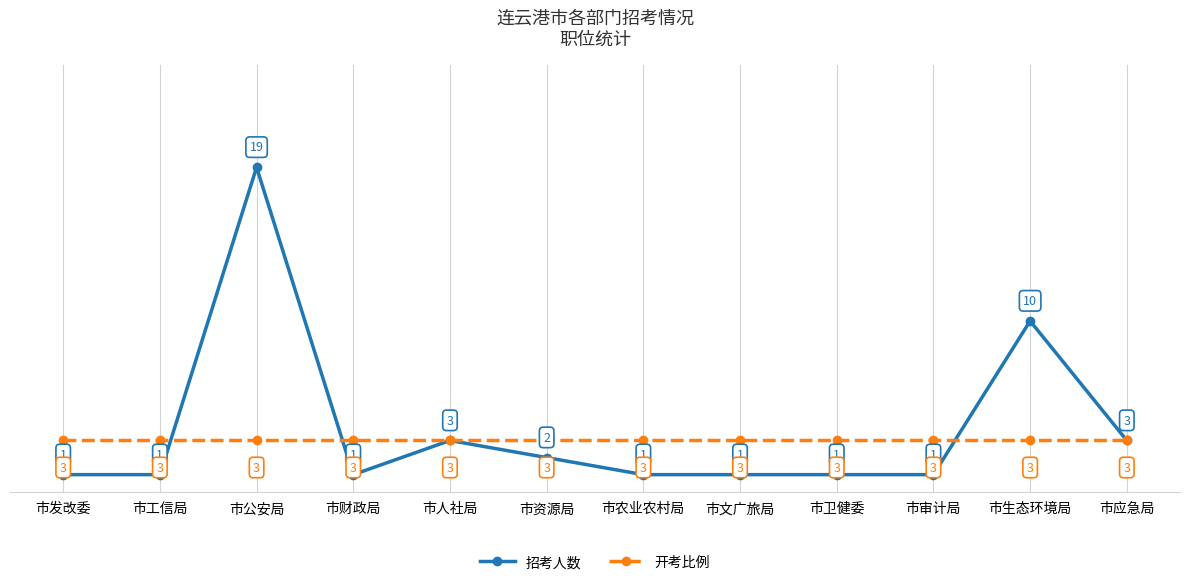

What is the label of the 1st point from the left?

市发改委